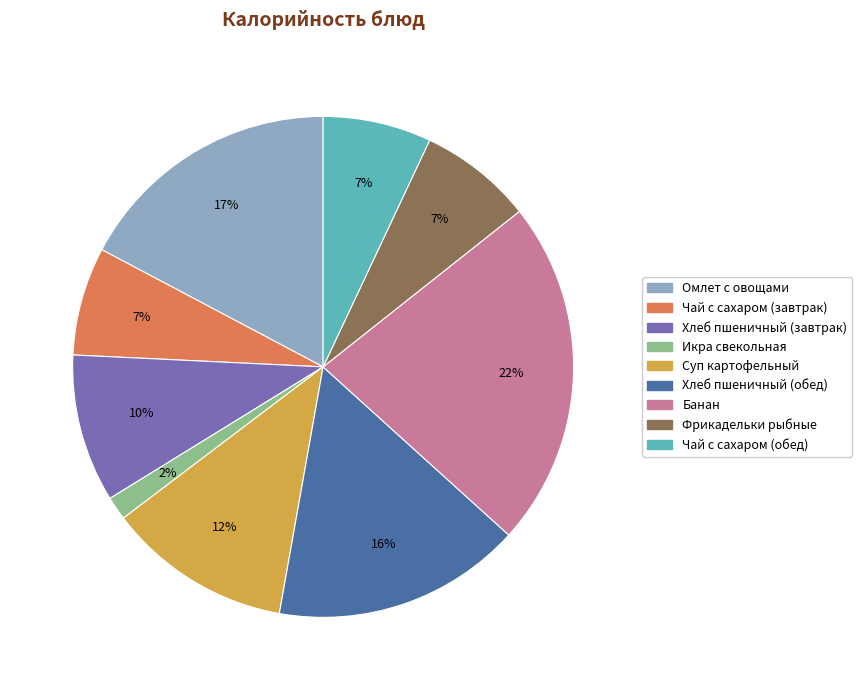

Which has a higher value, Банан or Чай с сахаром (обед)?

Банан